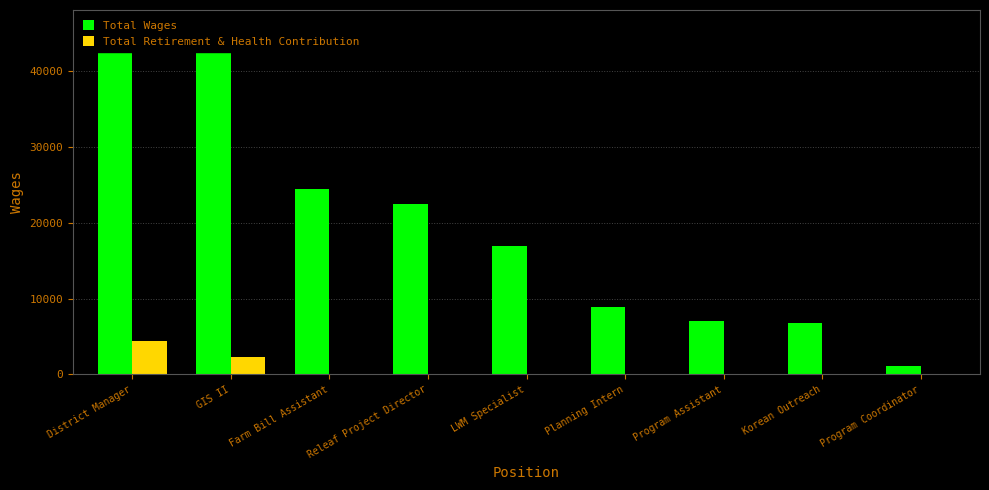

Reading left to right, what are all the values shown in this chart?

Total Wages: District Manager=45701	GIS II=42560	Farm Bill Assistant=24443	Releaf Project Director=22495	LWM Specialist=16865	Planning Intern=8833	Program Assistant=7062	Korean Outreach=6748	Program Coordinator=1159
Total Retirement & Health Contribution: District Manager=4389	GIS II=2270	Farm Bill Assistant=0	Releaf Project Director=0	LWM Specialist=0	Planning Intern=0	Program Assistant=0	Korean Outreach=0	Program Coordinator=0